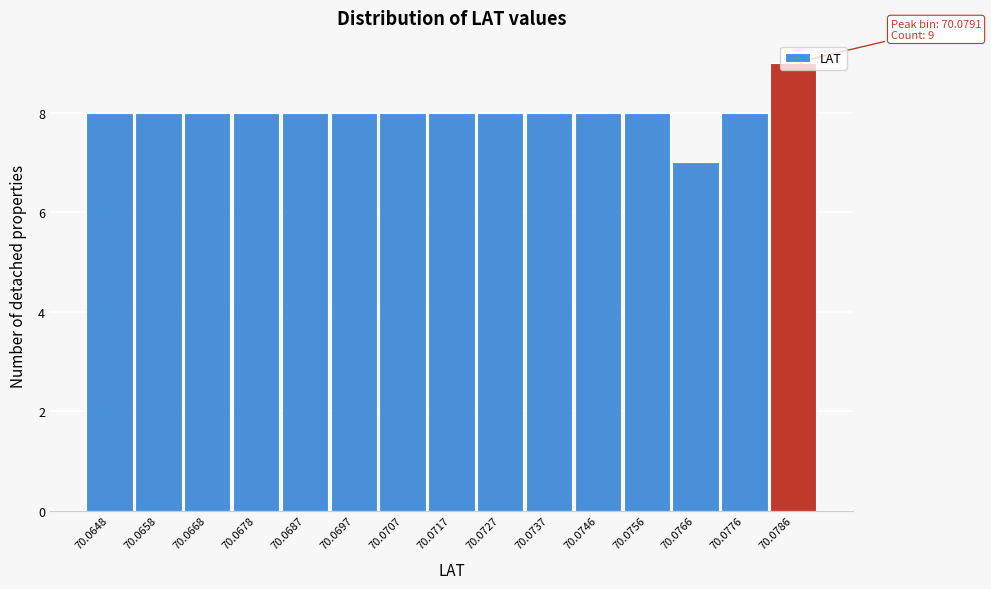

Which category has the highest value across all series?

70.0786